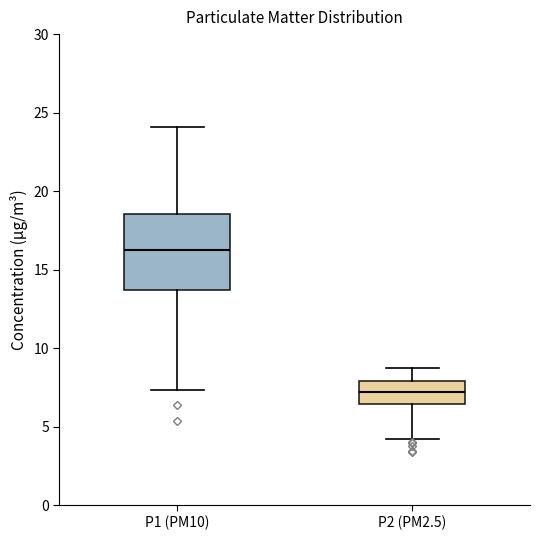

Reading left to right, transcribe this box plot: for each box, give where its median line is, the range the box spans, and where its two whiskers end, as read against the y-axis. The values are not printed on the chart, so give them approximately, as read against the axis.

P1 (PM10): median 16.0, box 13.5 to 18.5, whiskers 7.5 to 24.0
P2 (PM2.5): median 7.0, box 6.5 to 8.0, whiskers 4.0 to 8.5